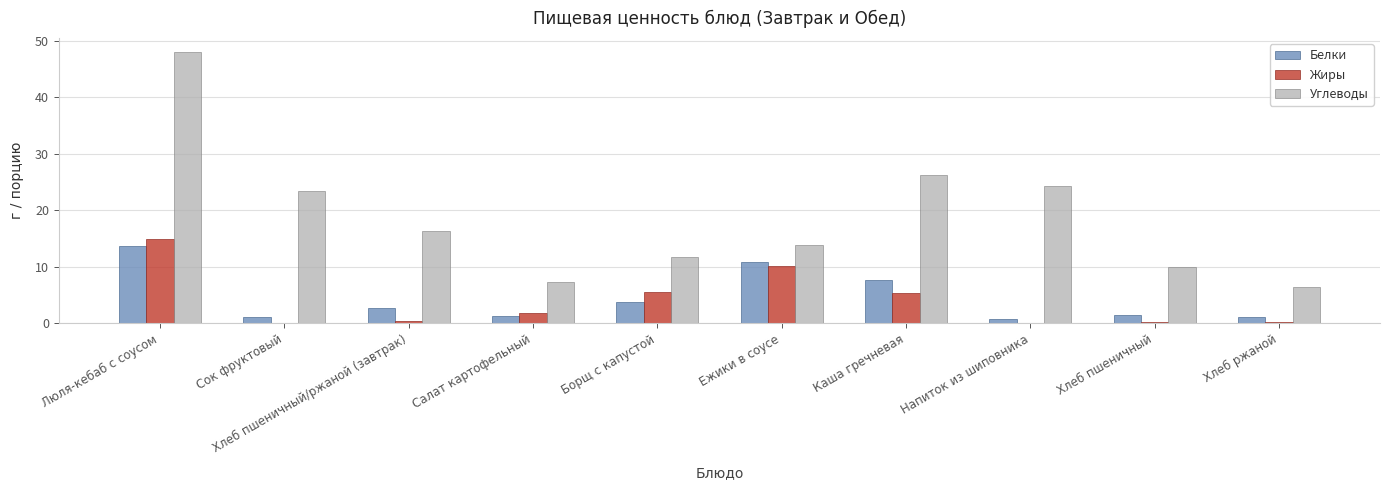

What is the sum of all Углеводы values?

187.7